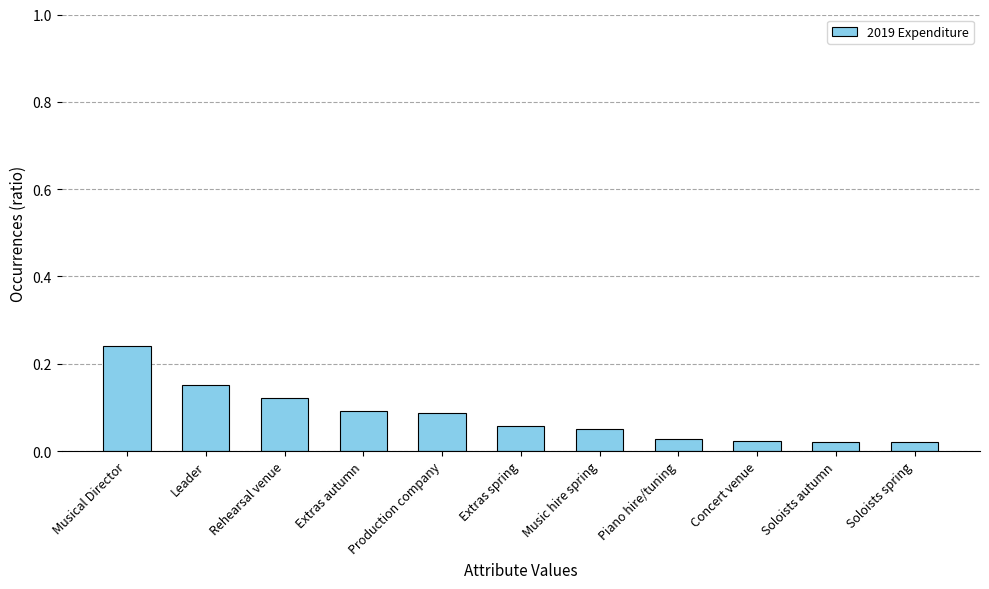

Which label corresponds to the largest value in the chart?

Musical Director